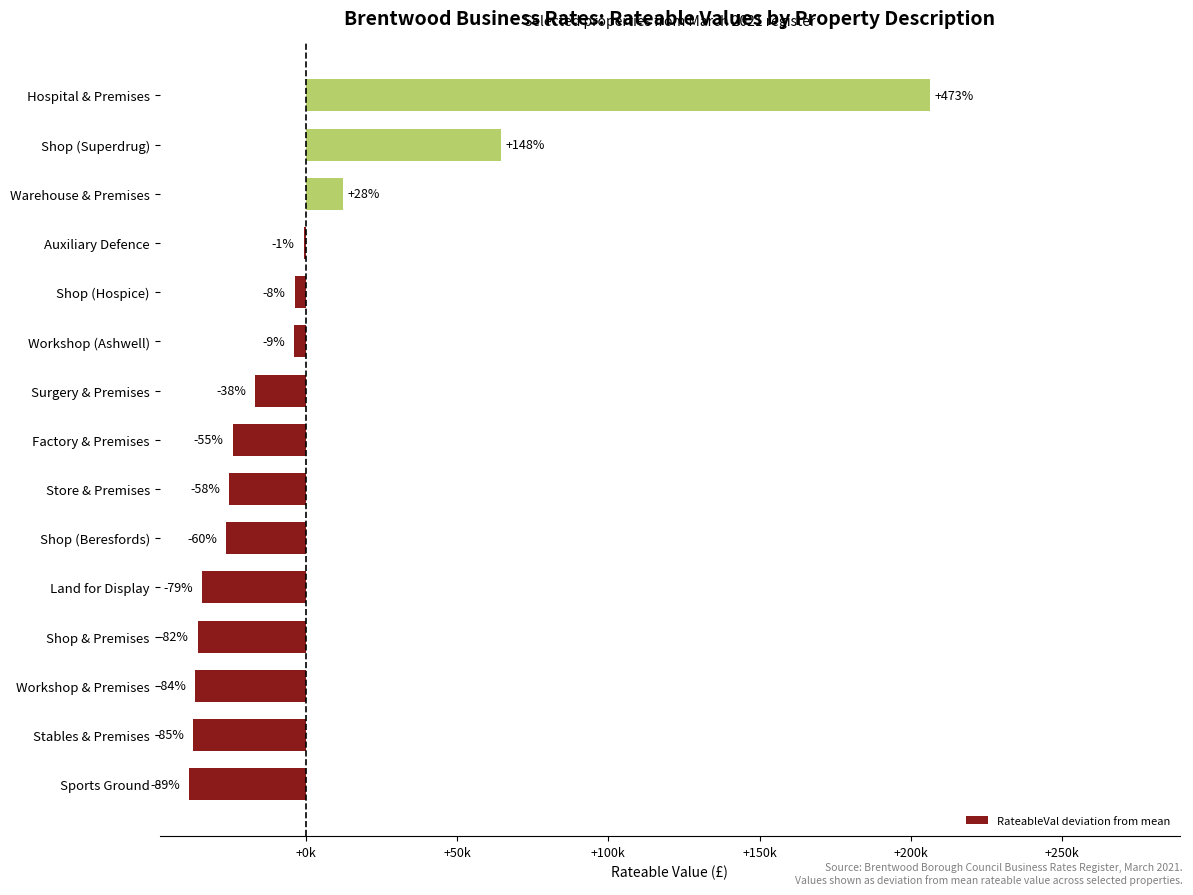

Does the chart contain any negative values?

Yes